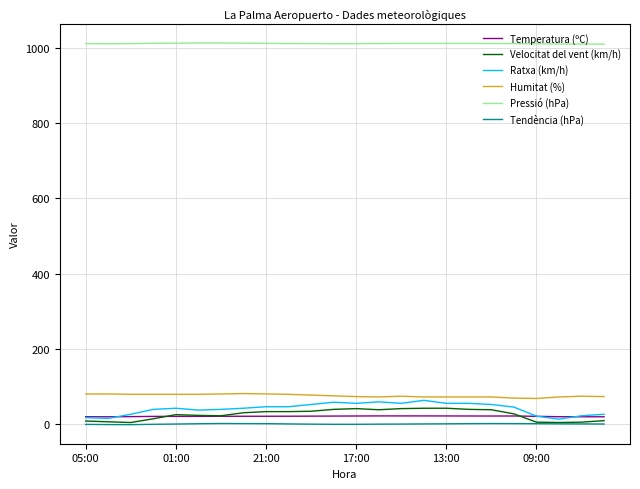

At how many categories does at least one series exceed 49?

24